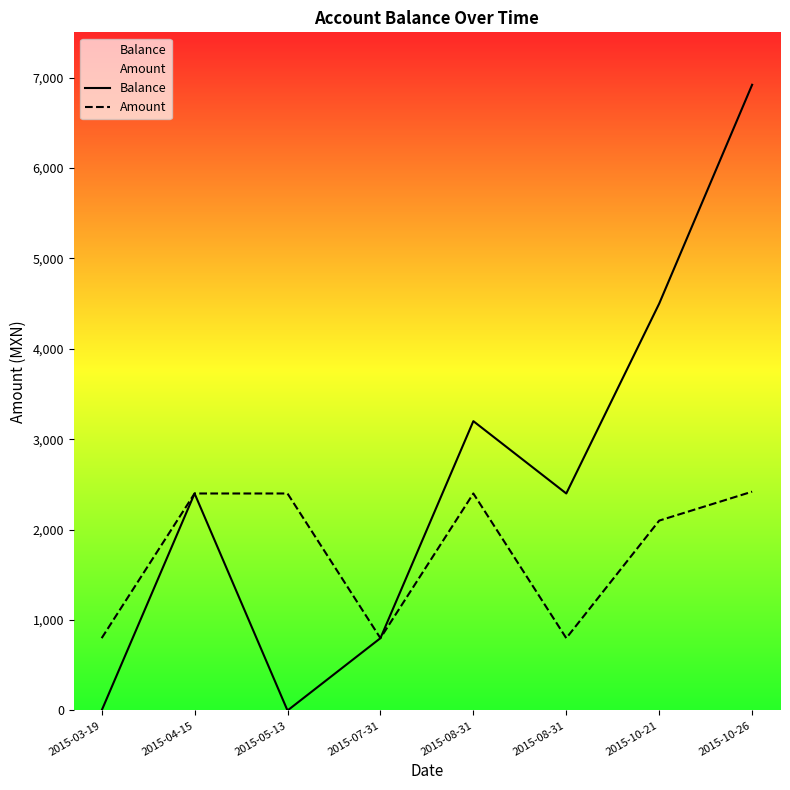

Which series has the largest total across all categories?

Balance